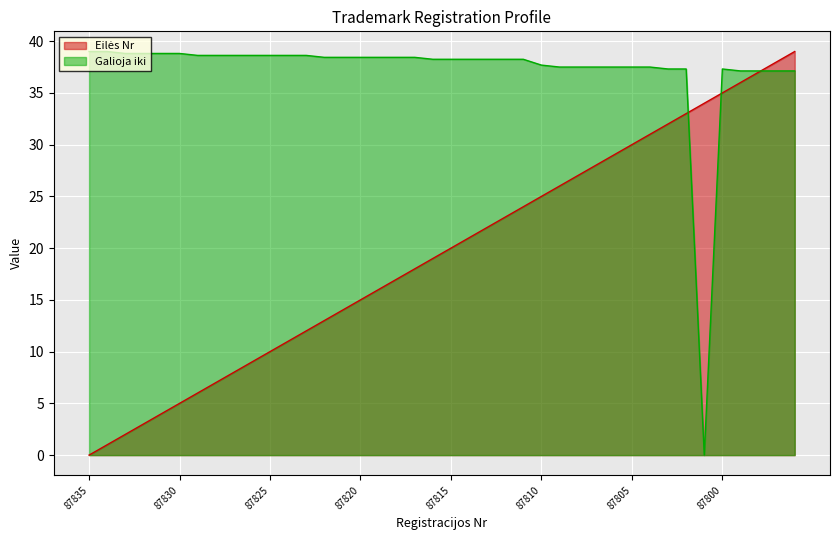

What is the sum of the Galioja iki values at 87822 and 87830?

77.2